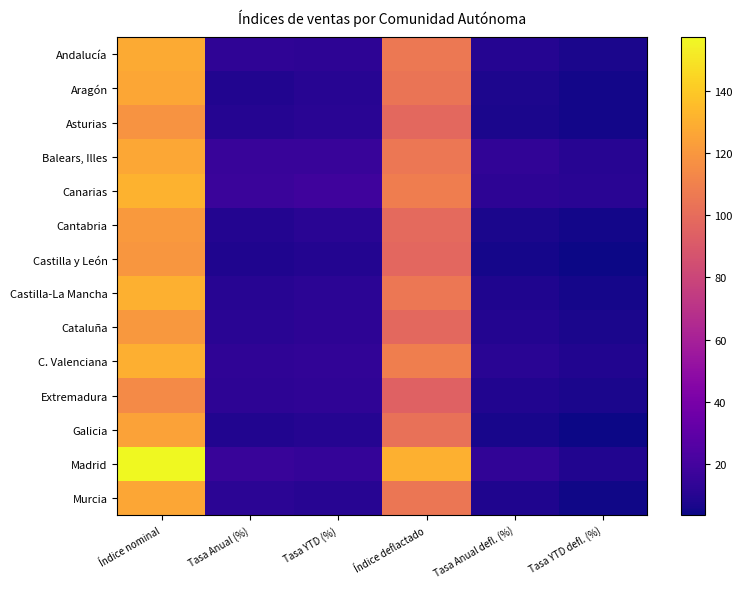

Which series has the widest spread of values?

Madrid